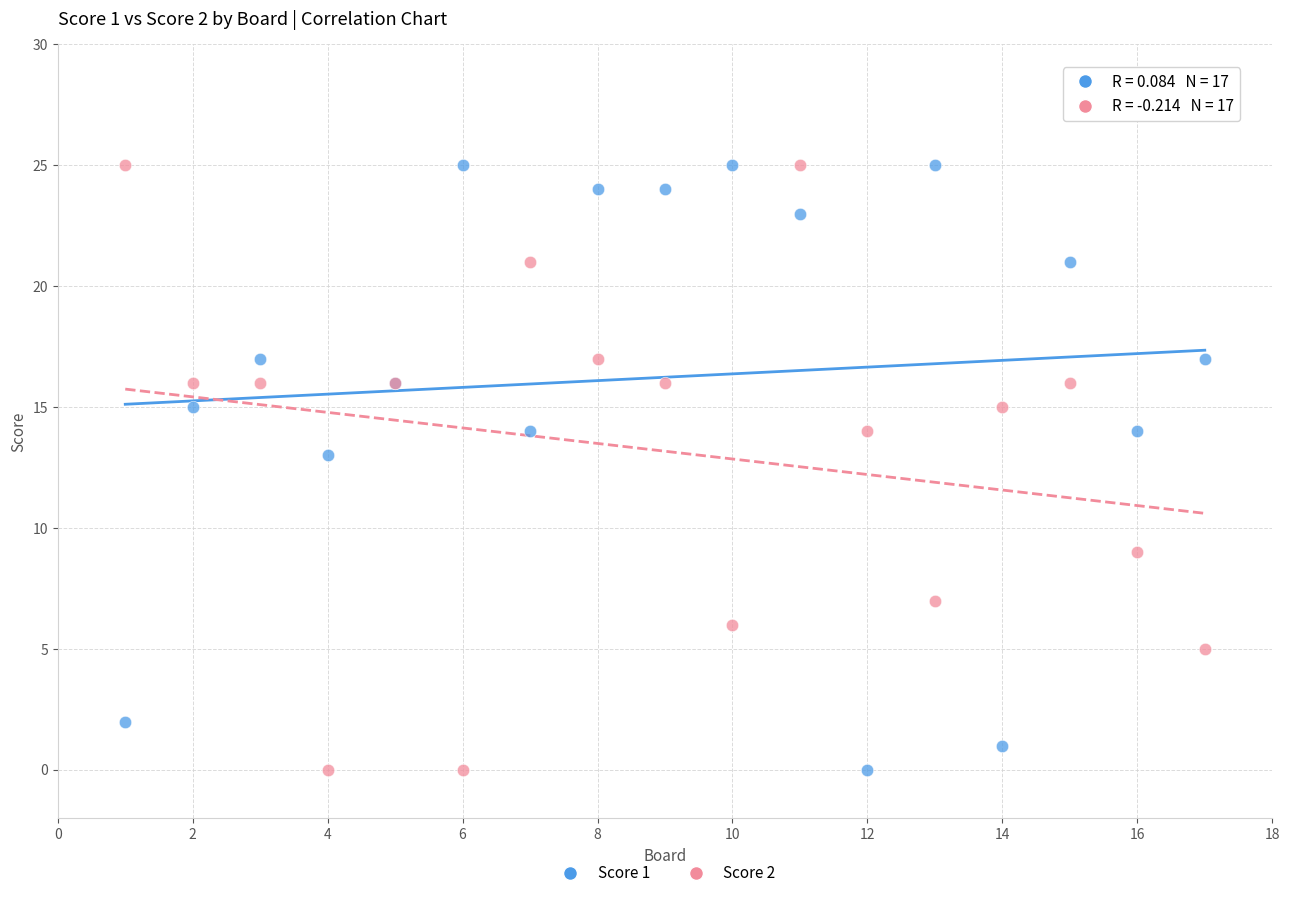

What is the X range (max minus min) for the scatter plot?

16